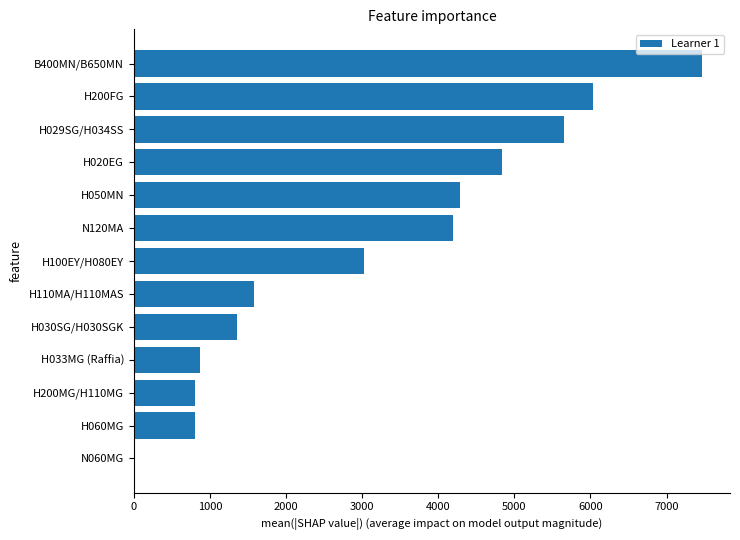

How many values are above zero?

12